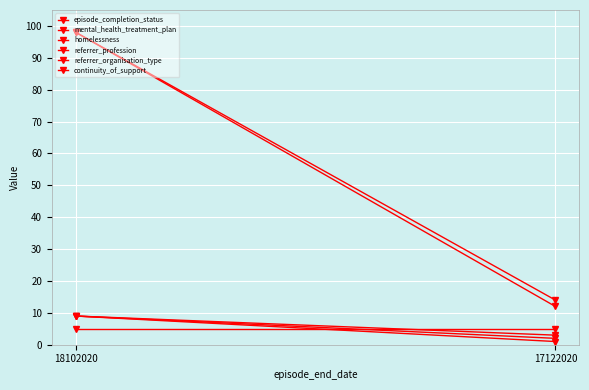

What are all the series names shown in the legend?

episode_completion_status, mental_health_treatment_plan, homelessness, referrer_profession, referrer_organisation_type, continuity_of_support